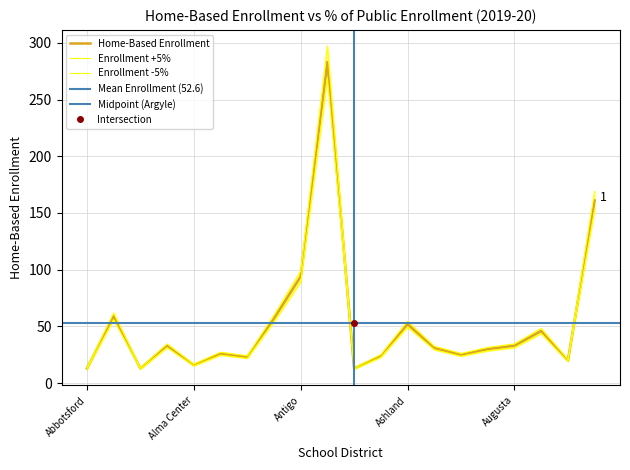

Approximately how many times larger is the value at Abbotsford compared to Ashwaubenon?

0.4